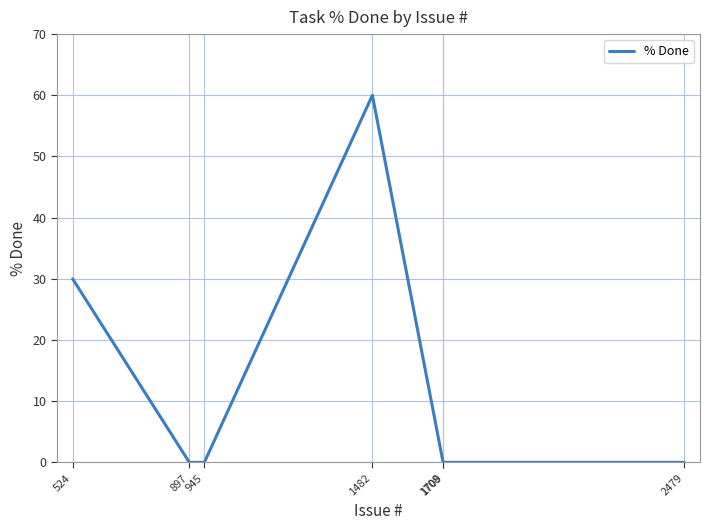

How many values exceed 0?

2